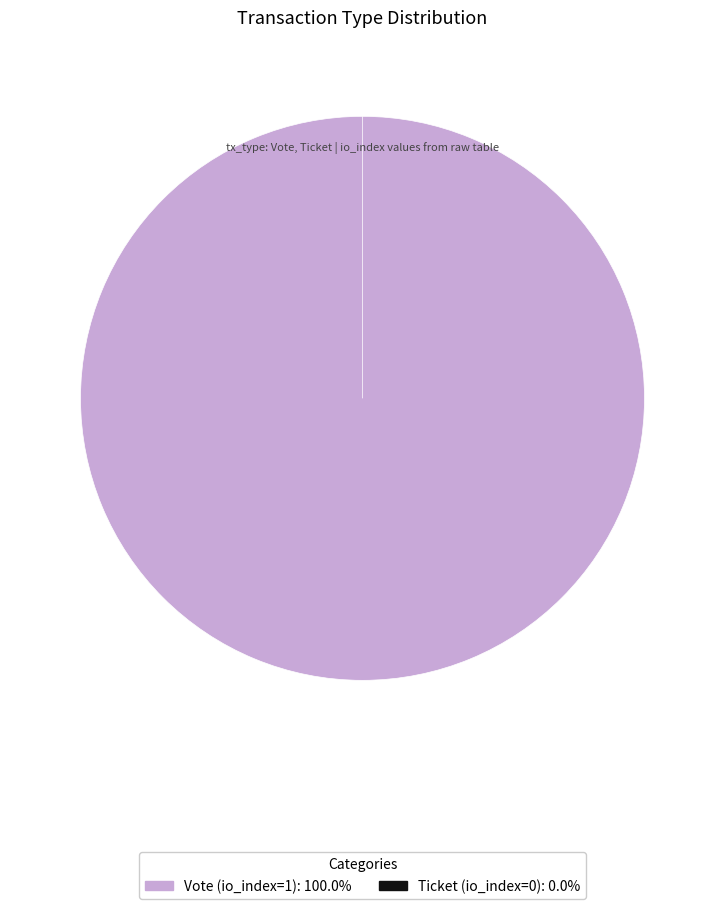

To the nearest percent, what percentage of the pie is Vote (io_index=1)?

100%